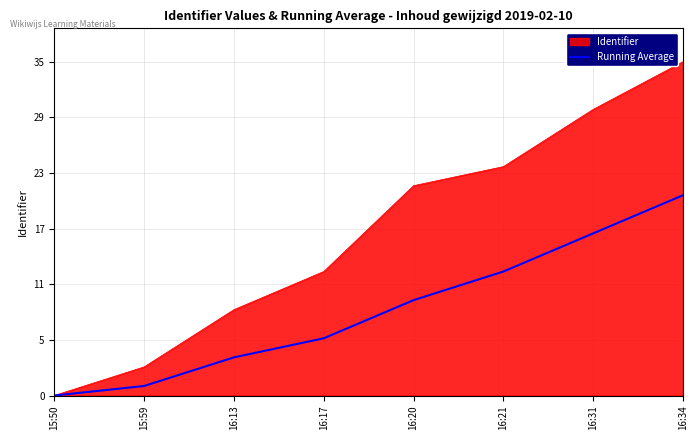

Which category has the lowest value across all series?

15:50